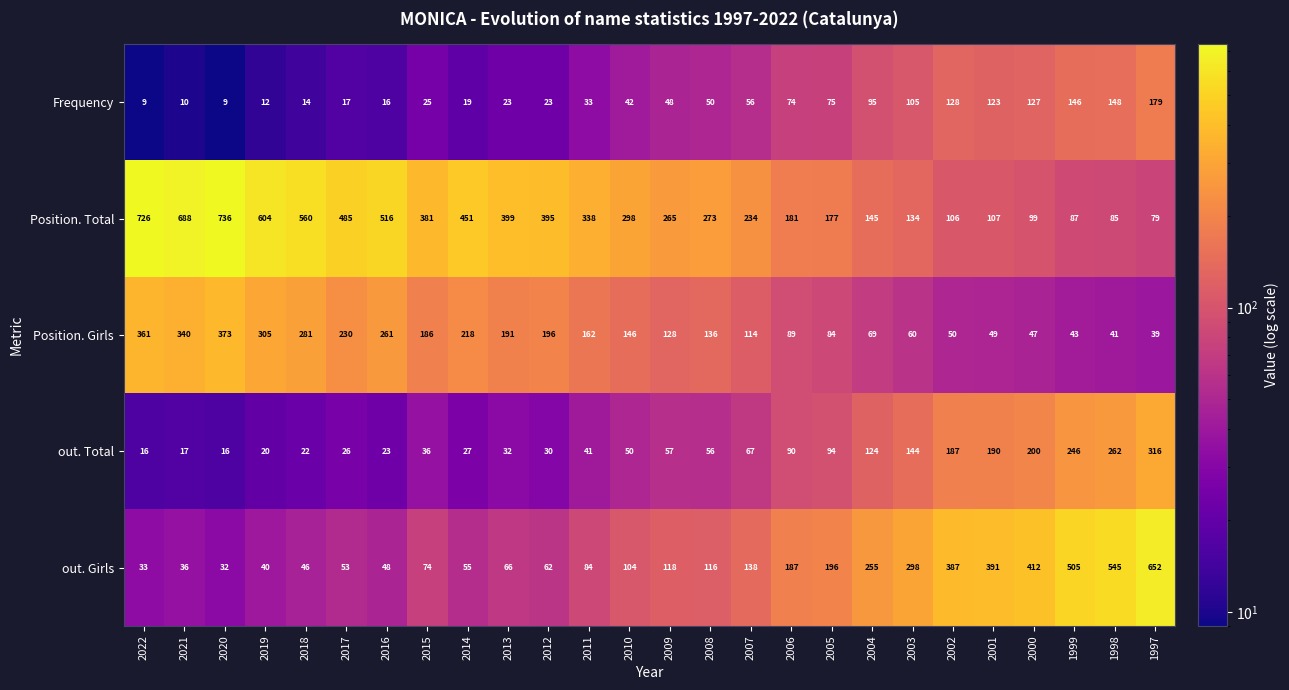

Is it true that out. Girls equals 255 at 2004?

True